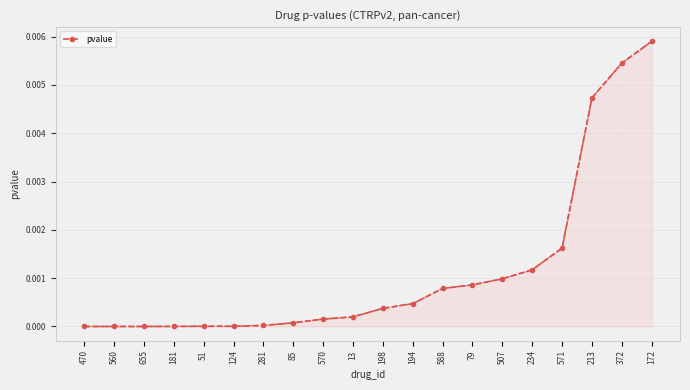

List the labels in order of value, smallest first.

470, 560, 655, 181, 51, 124, 281, 85, 570, 13, 198, 194, 588, 79, 507, 234, 571, 213, 372, 172